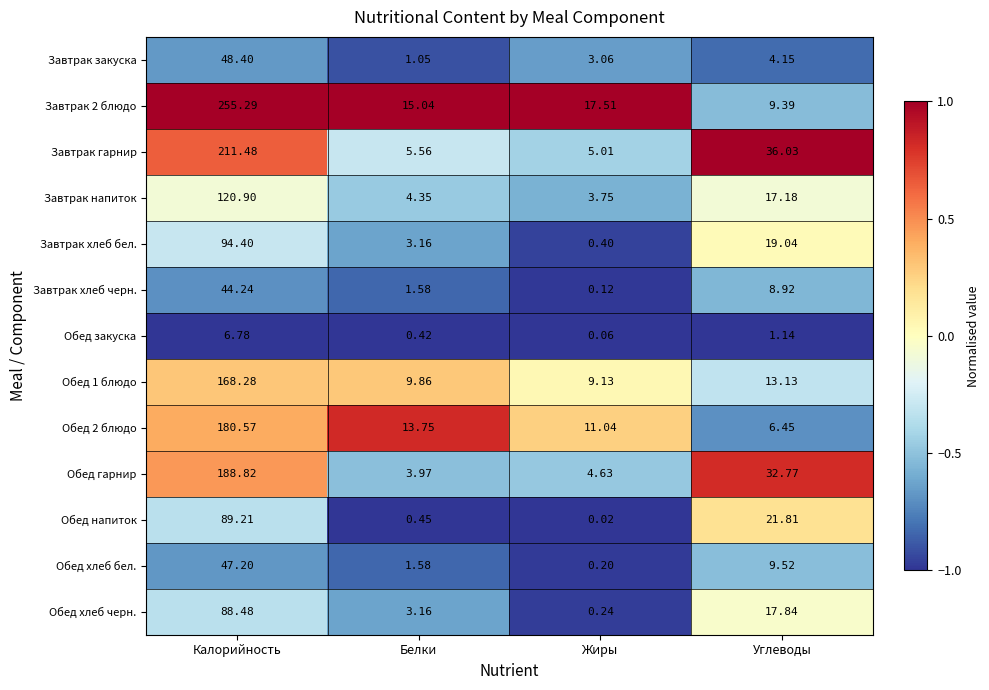

Which series has the largest range (max minus min)?

Завтрак 2 блюдо